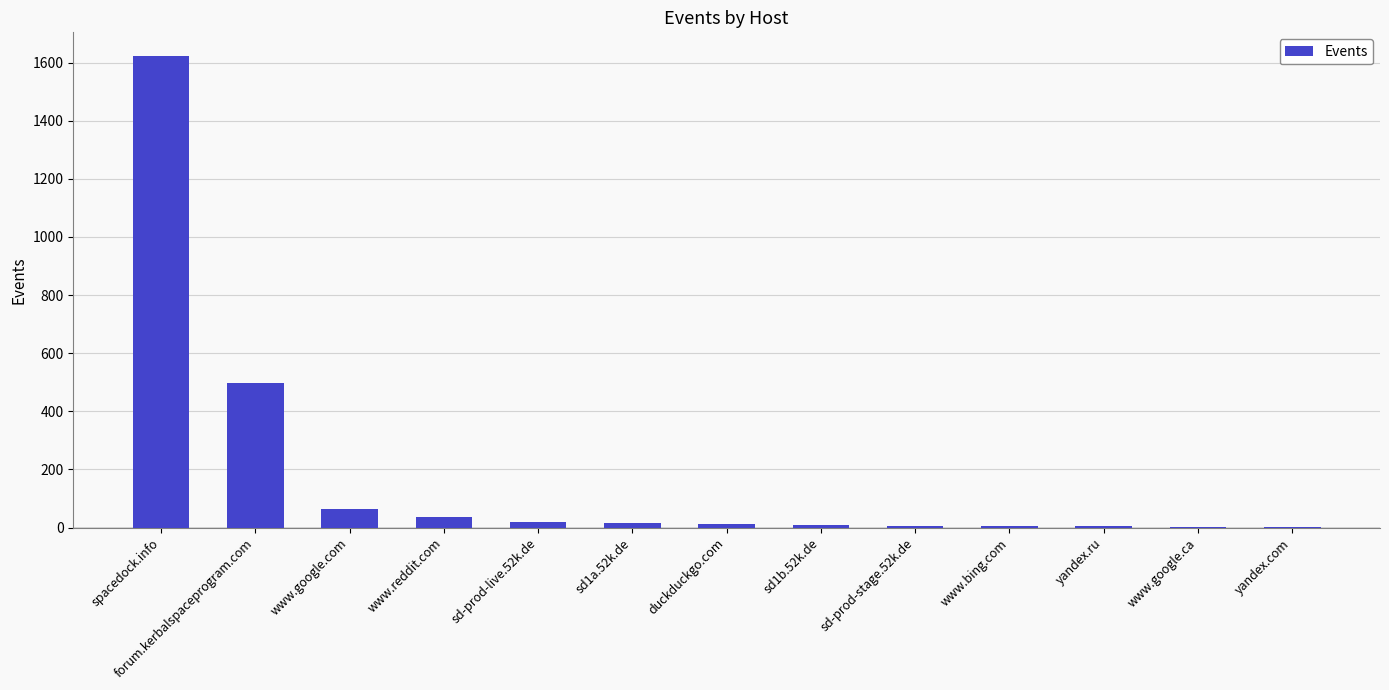

What is the difference between the values at www.bing.com and sd-prod-live.52k.de?

14